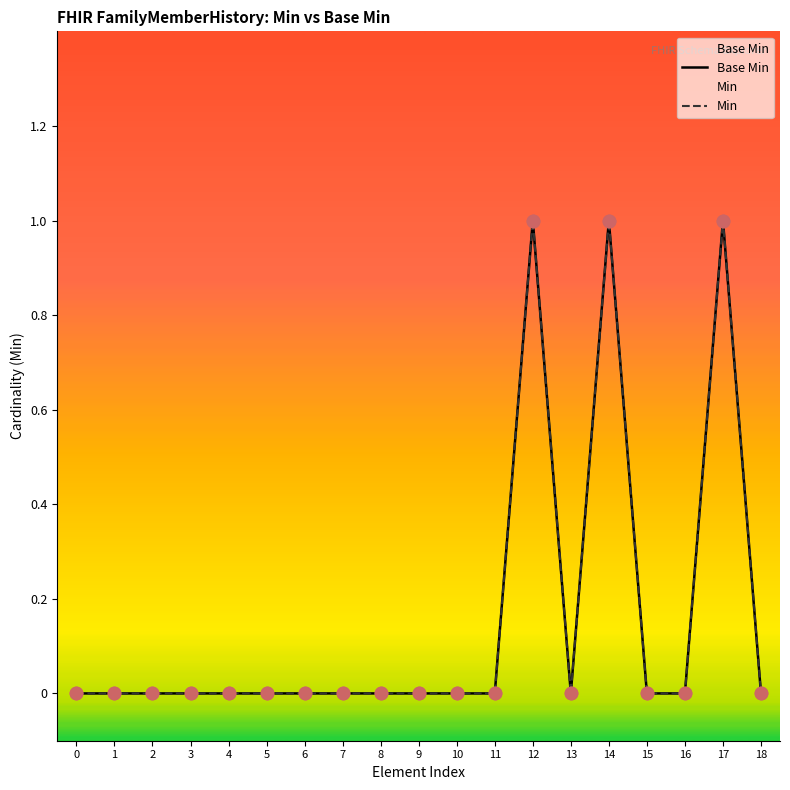

At how many categories does at least one series exceed 0?

3